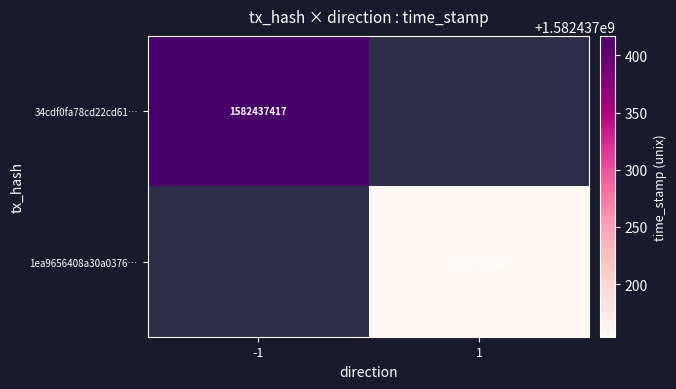

The 34cdf0fa78cd22cd61… series shows 2695653898 at -1. True or false?

False